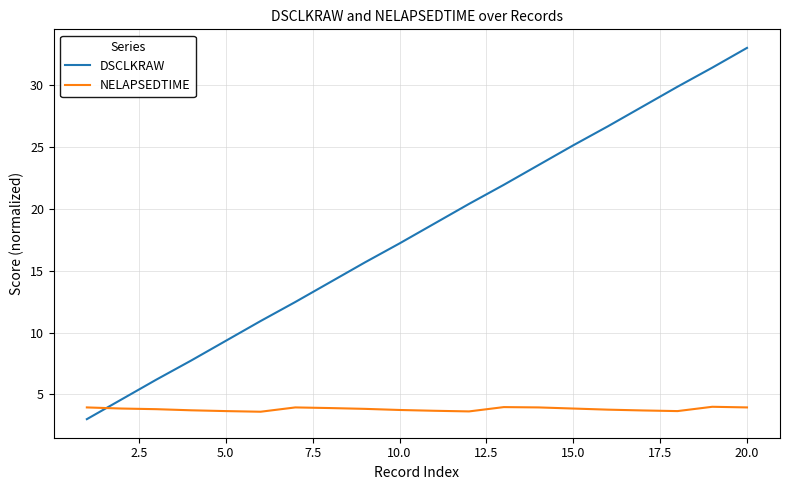

List the series in order of their overall mean, highest first.

DSCLKRAW, NELAPSEDTIME